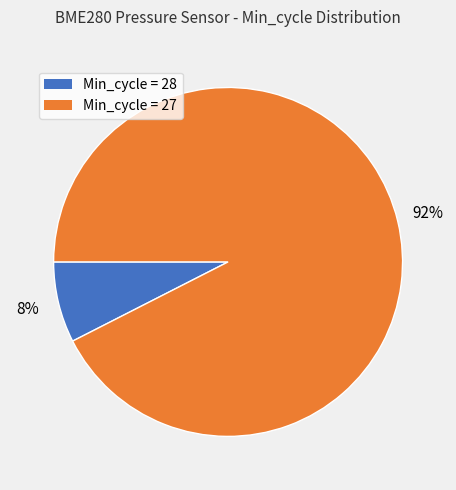

Is there any slice that represents more than half of the pie?

Yes